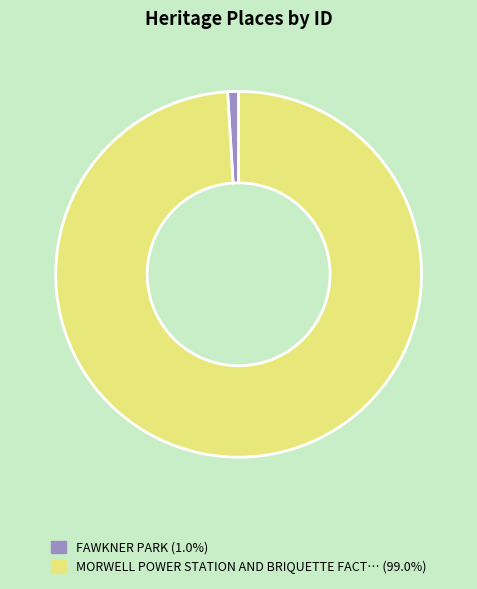

Is there a majority slice in this chart?

Yes